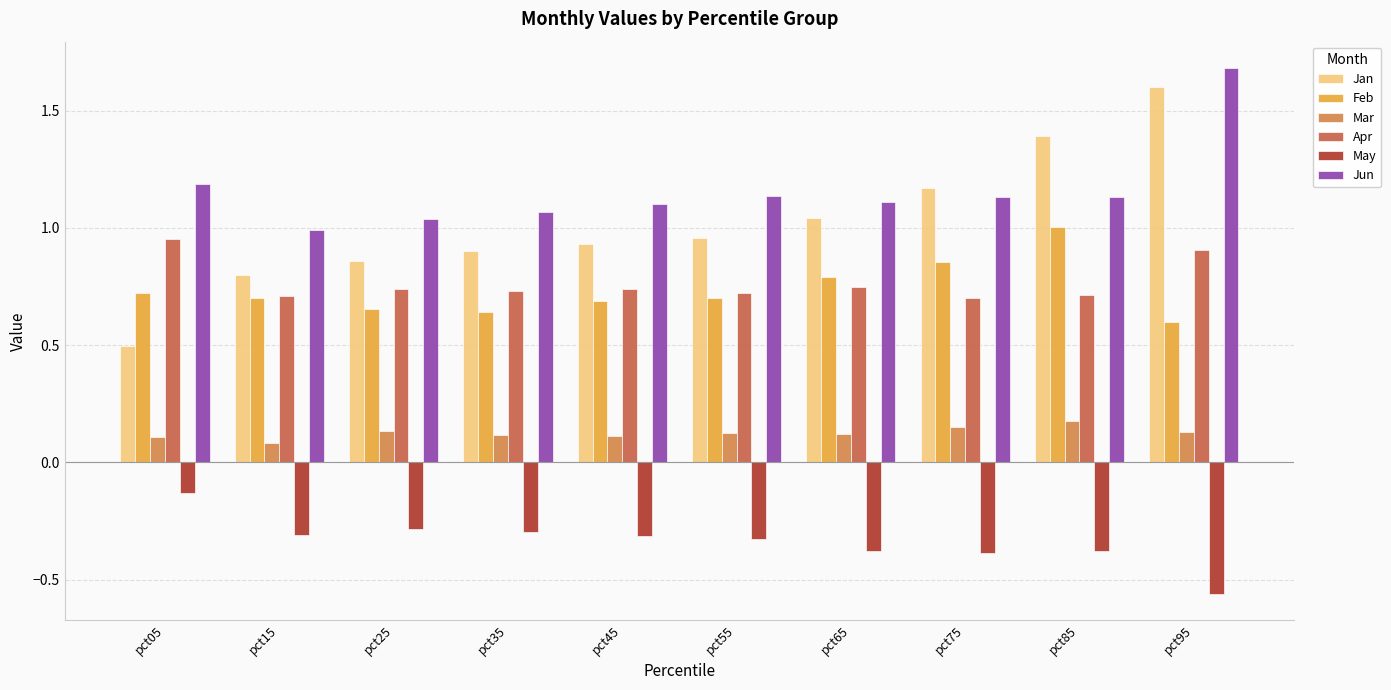

Are the bars grouped side by side (vs. stacked)?

Yes